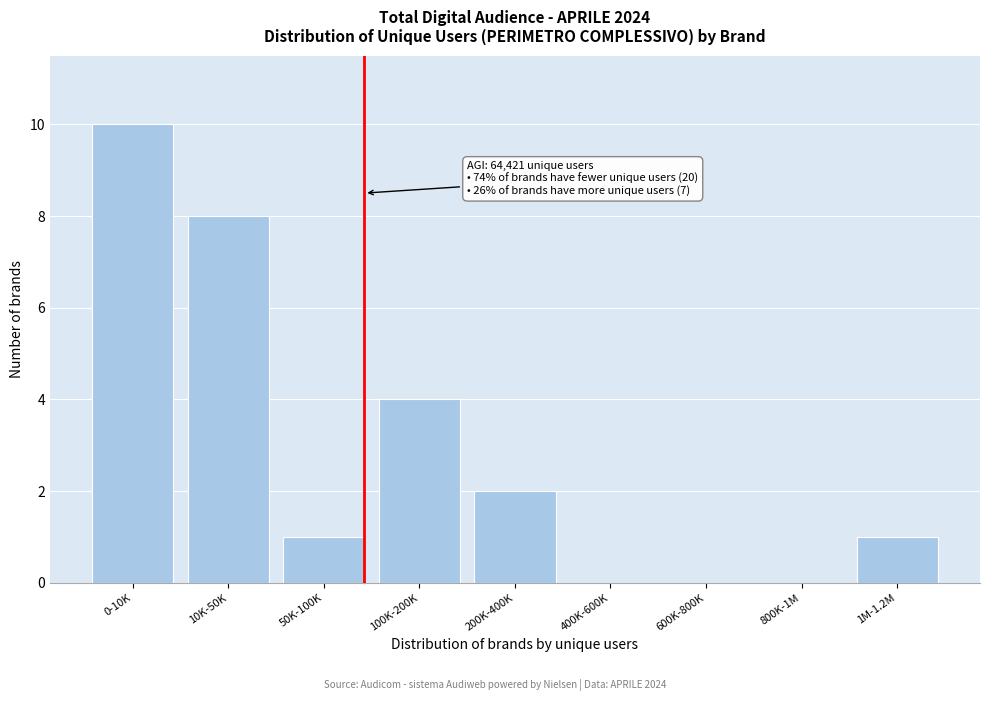

Reading left to right, what are all the values shown in this chart?

0-10K=10	10K-50K=8	50K-100K=1	100K-200K=4	200K-400K=2	400K-600K=0	600K-800K=0	800K-1M=0	1M-1.2M=1